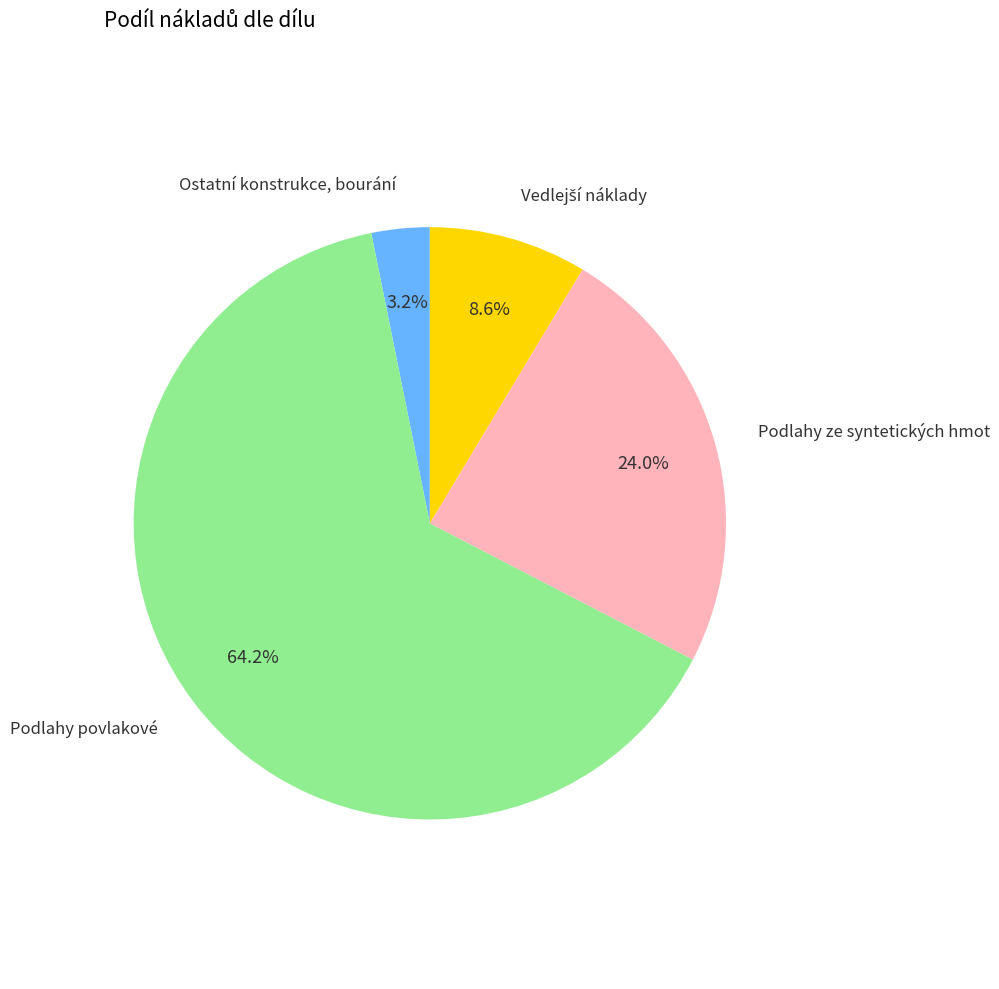

Is there any slice that represents more than half of the pie?

Yes